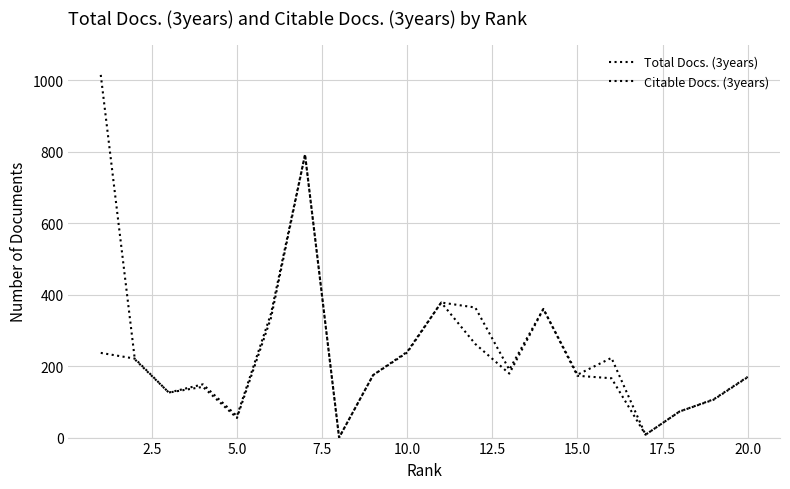

Does the chart display data point markers on the line(s)?

No